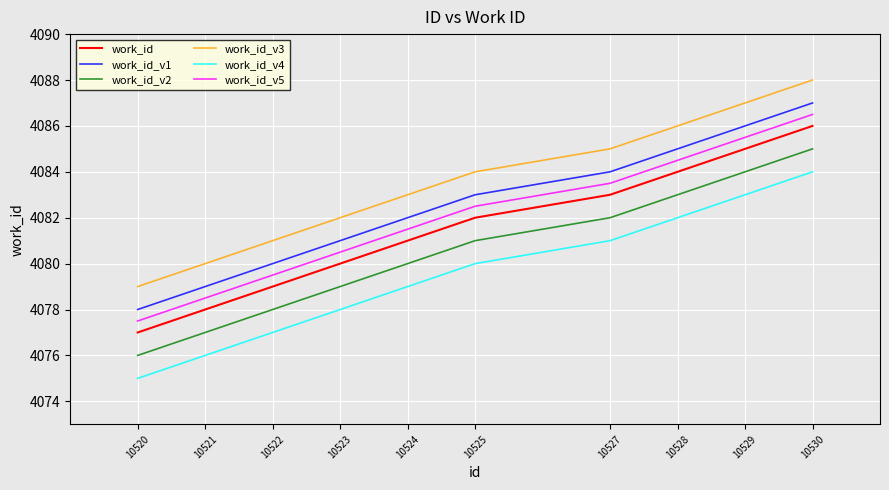

Reading right to left, list all the values displayed in this chart.

work_id: 10530=4086.0	10529=4085.0	10528=4084.0	10527=4083.0	10525=4082.0	10524=4081.0	10523=4080.0	10522=4079.0	10521=4078.0	10520=4077.0
work_id_v1: 10530=4087.0	10529=4086.0	10528=4085.0	10527=4084.0	10525=4083.0	10524=4082.0	10523=4081.0	10522=4080.0	10521=4079.0	10520=4078.0
work_id_v2: 10530=4085.0	10529=4084.0	10528=4083.0	10527=4082.0	10525=4081.0	10524=4080.0	10523=4079.0	10522=4078.0	10521=4077.0	10520=4076.0
work_id_v3: 10530=4088.0	10529=4087.0	10528=4086.0	10527=4085.0	10525=4084.0	10524=4083.0	10523=4082.0	10522=4081.0	10521=4080.0	10520=4079.0
work_id_v4: 10530=4084.0	10529=4083.0	10528=4082.0	10527=4081.0	10525=4080.0	10524=4079.0	10523=4078.0	10522=4077.0	10521=4076.0	10520=4075.0
work_id_v5: 10530=4086.5	10529=4085.5	10528=4084.5	10527=4083.5	10525=4082.5	10524=4081.5	10523=4080.5	10522=4079.5	10521=4078.5	10520=4077.5